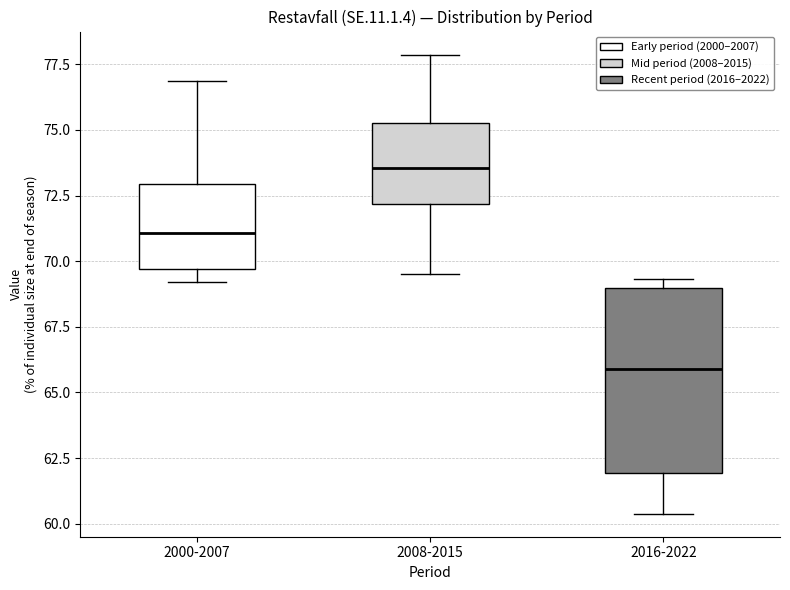

Where does the median line of the box for 2000-2007 sit on the y-axis? The values are not printed on the chart, so give them approximately, as read against the axis.

71.0